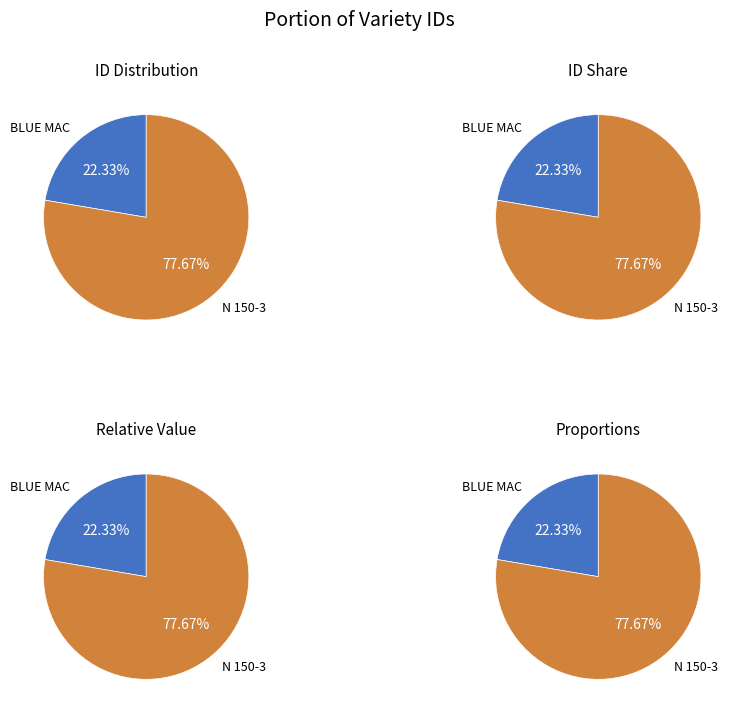

To the nearest percent, what portion does BLUE MAC represent?

22%